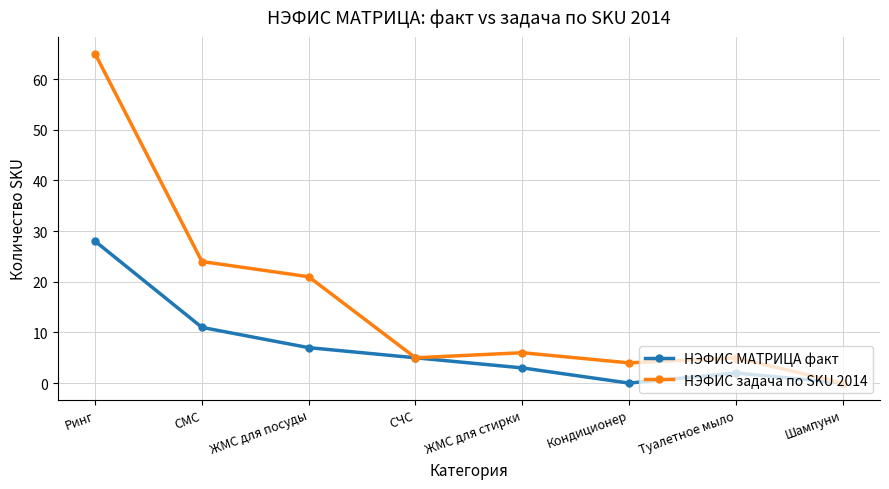

Read the НЭФИС задача по SKU 2014 value at СЧС.

5